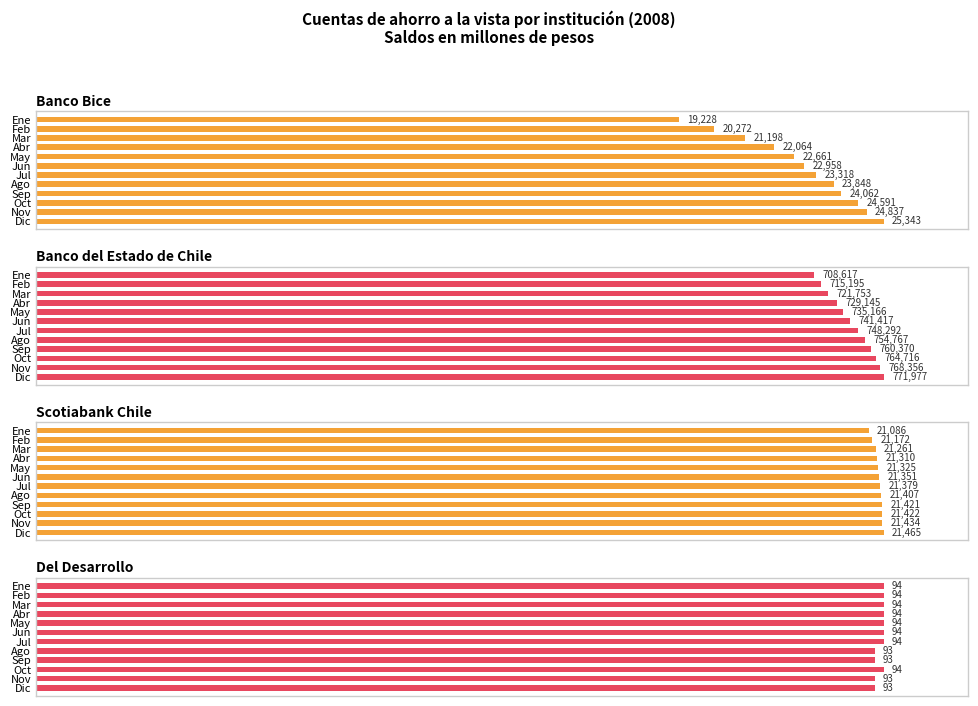

The Banco Bice series shows 35.1 at Abr. True or false?

False